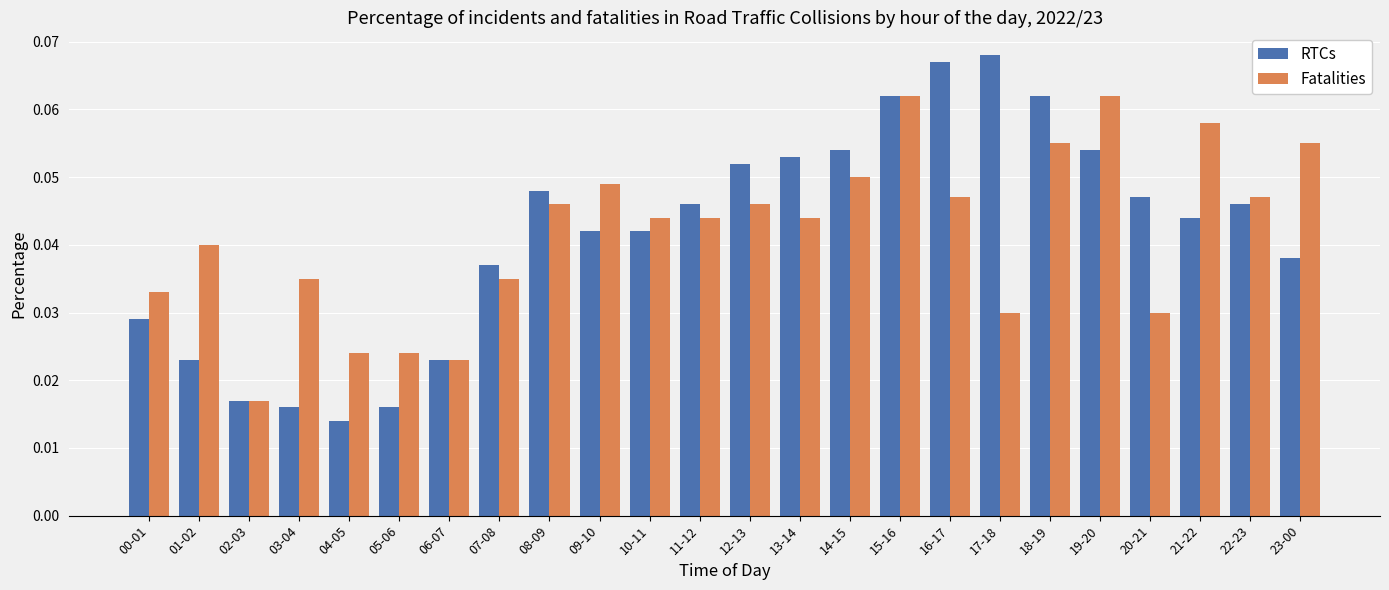

What are all the series names shown in the legend?

RTCs, Fatalities